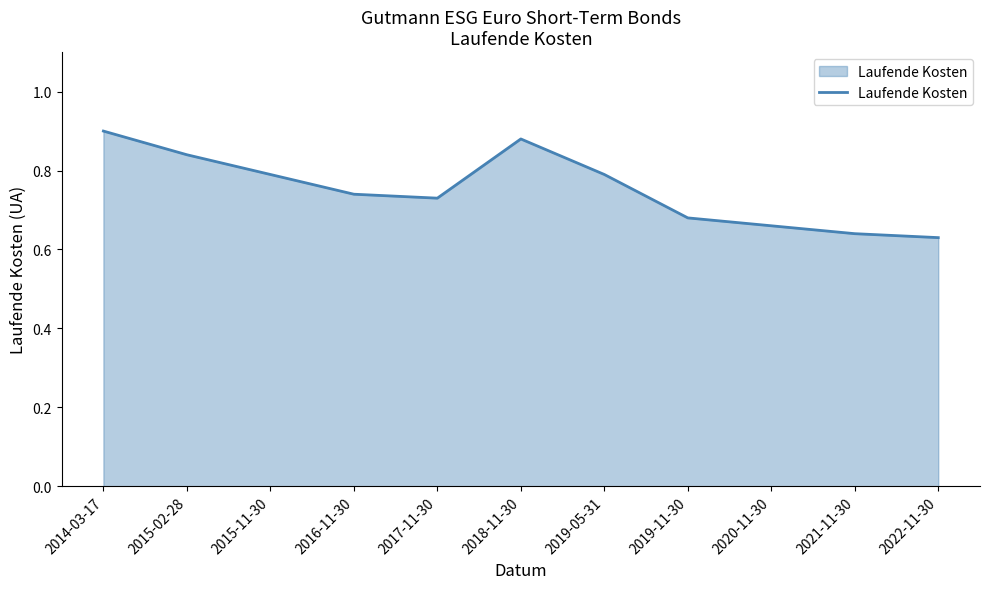

How many values are between 0 and 1?

11